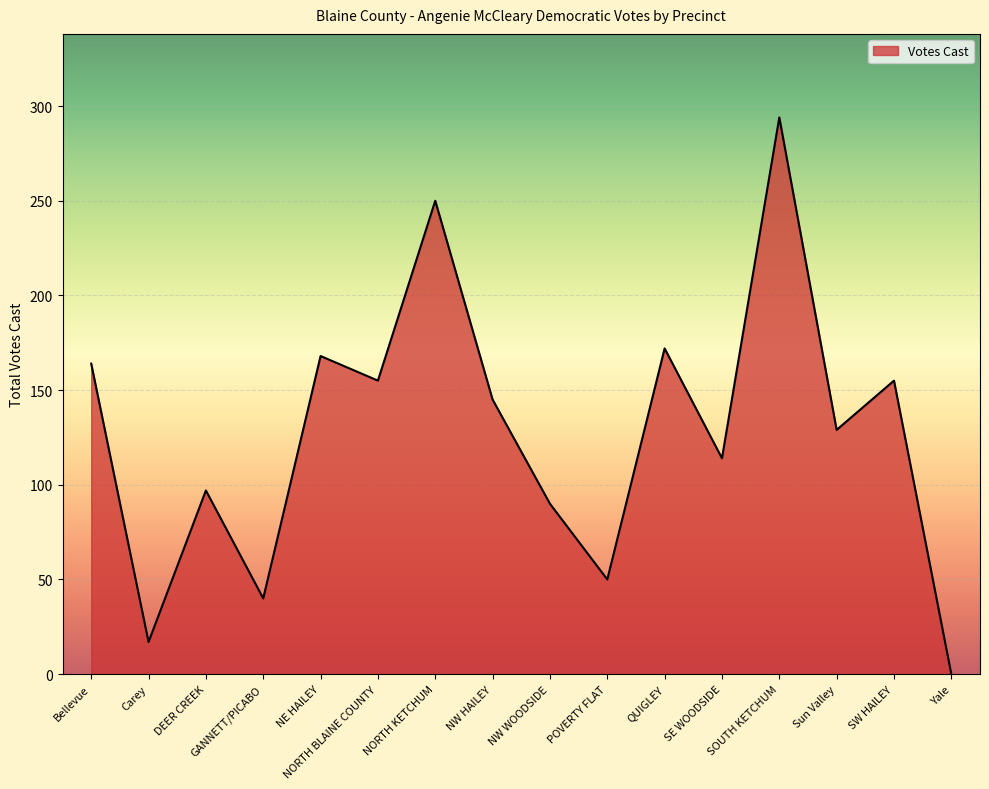

What is the sum of the values at Bellevue and SOUTH KETCHUM?

458